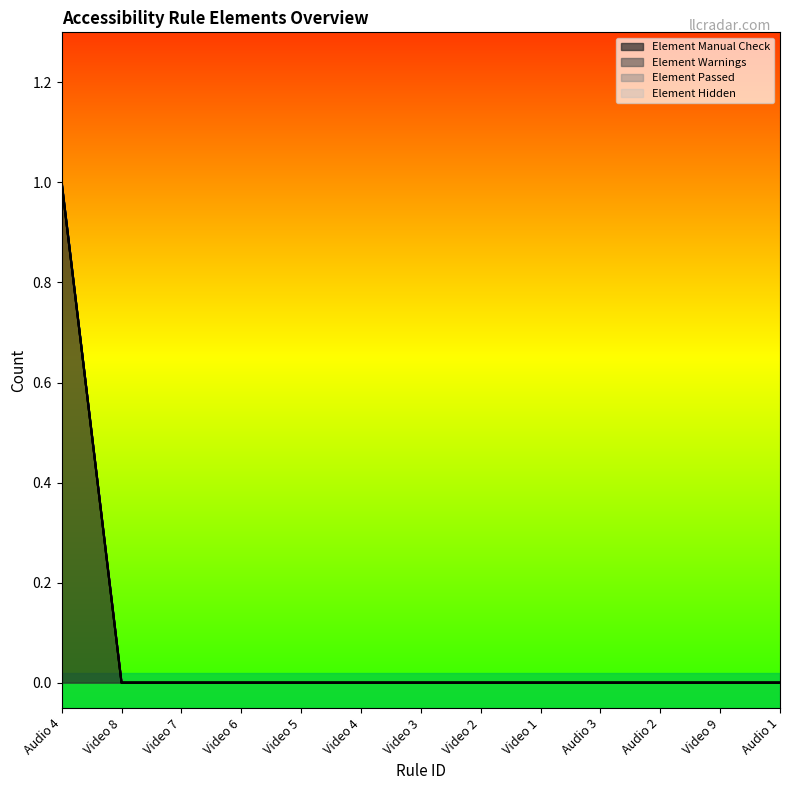

True or false: Element Manual Check and Element Hidden cross at least once.

False